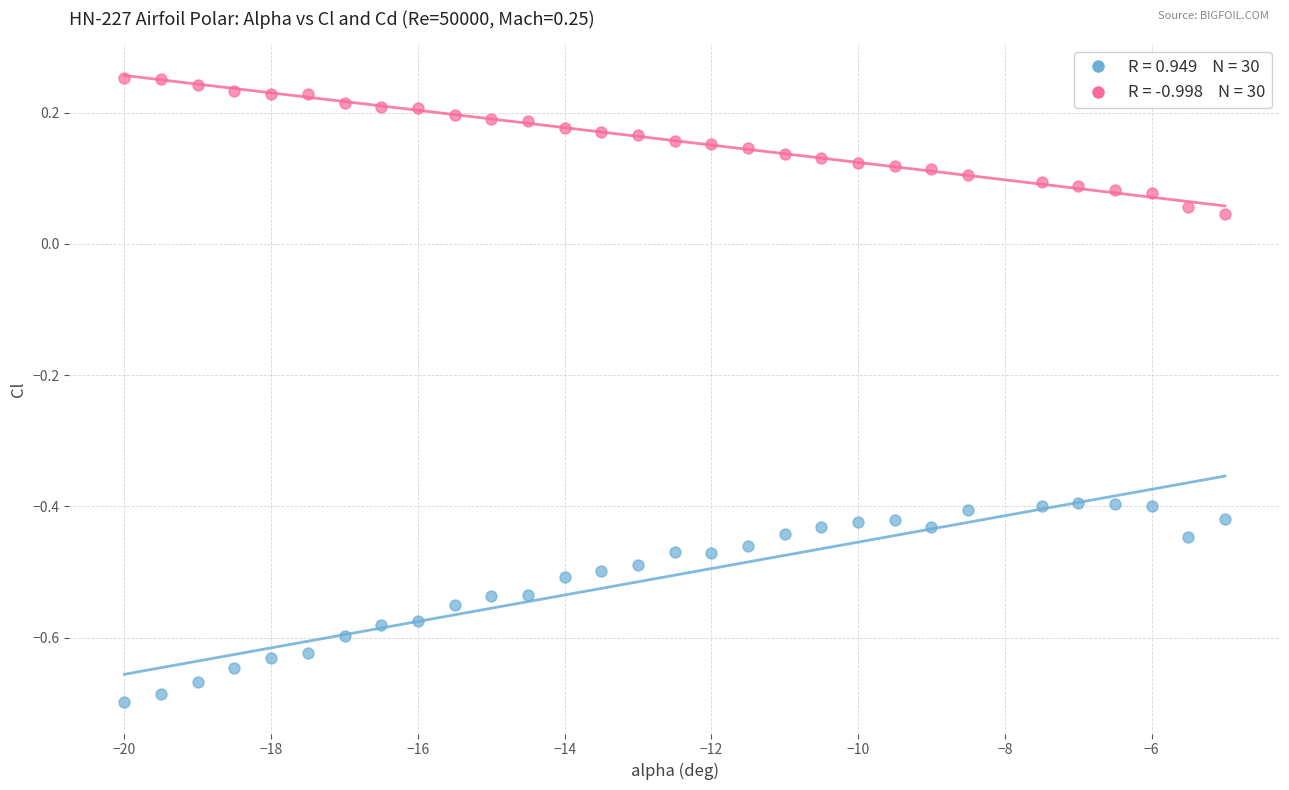

Across all data points, what is the range of Y values (max minus min)?

1.0